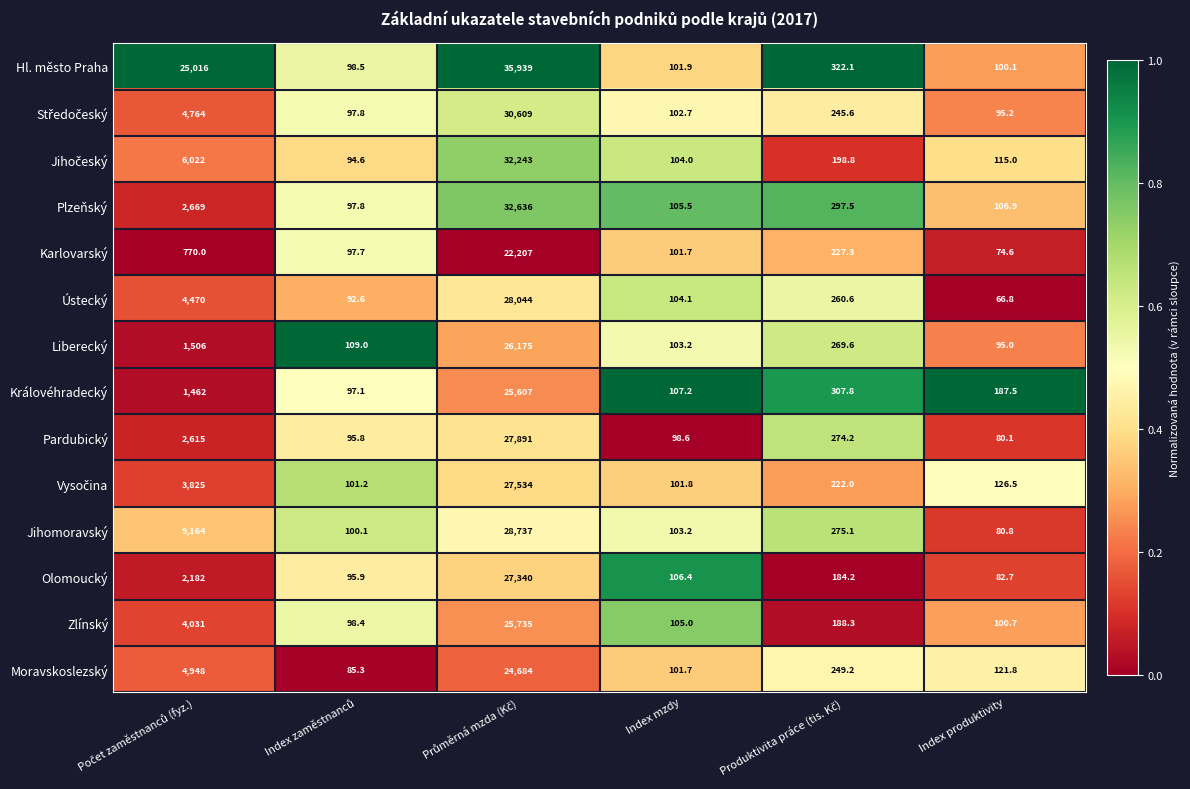

Which series has the largest total across all categories?

Hl. město Praha